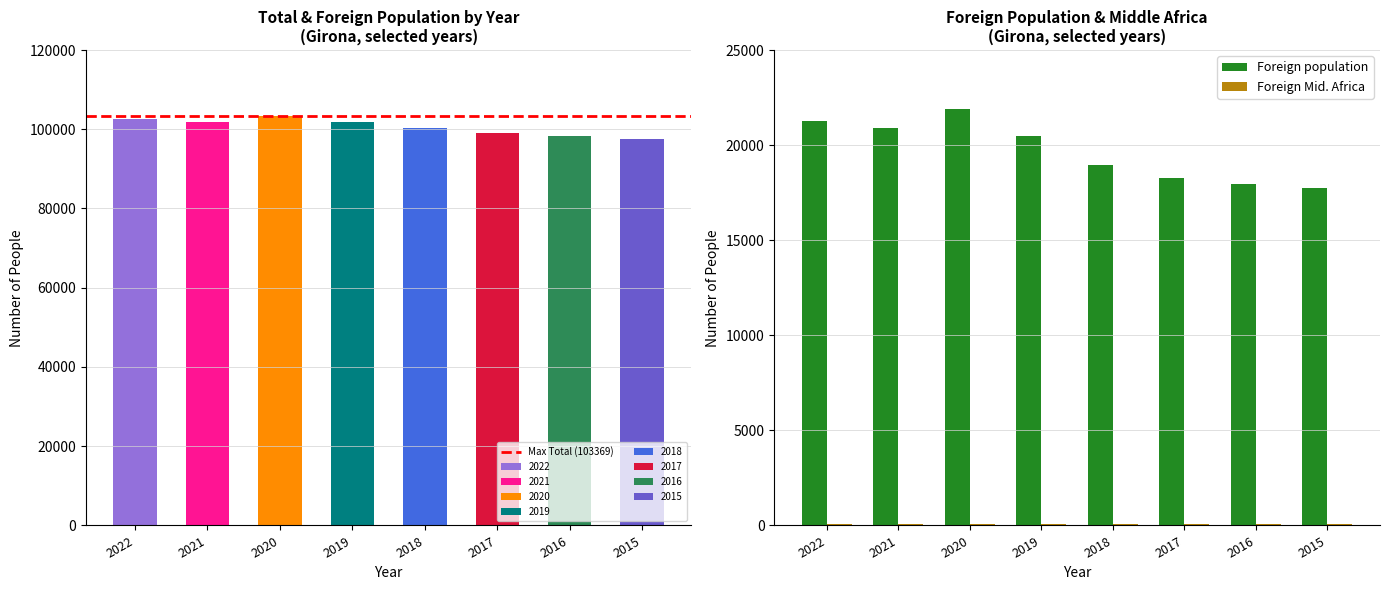

The value of Foreign population at 2016 is 24600. True or false?

False